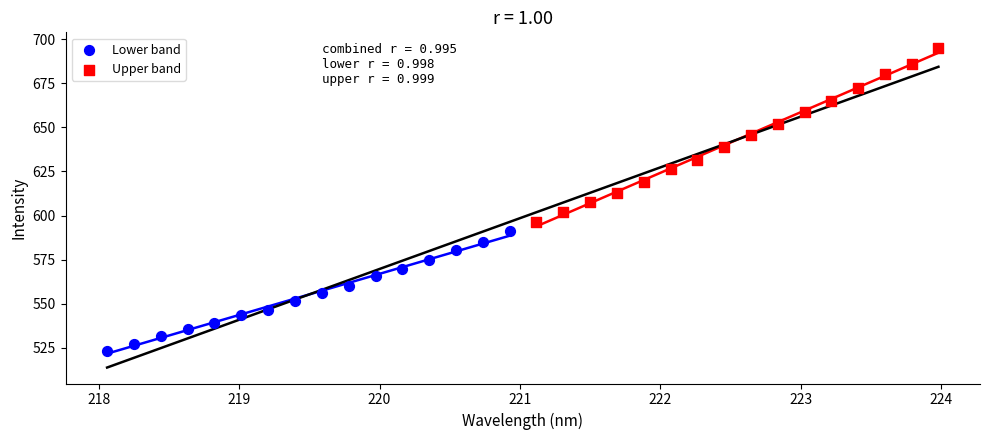

Which series reaches the minimum Y coordinate?

Lower band